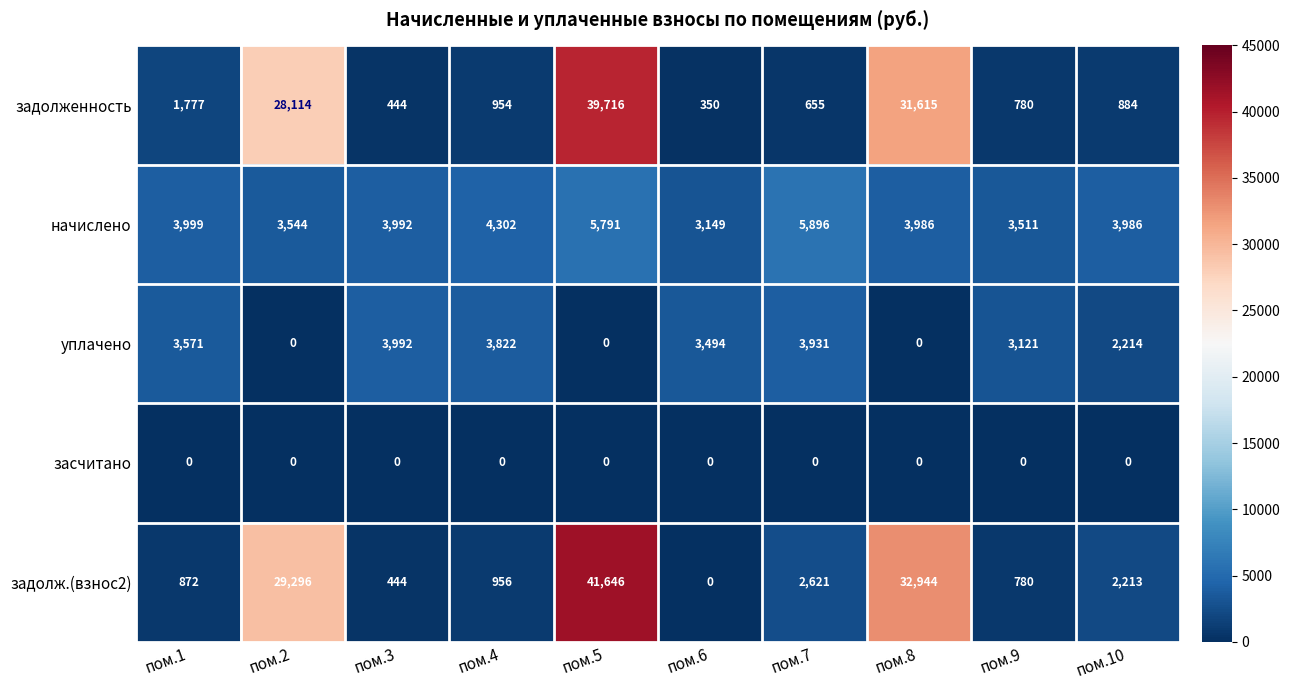

At how many categories does at least one series exceed 29120?

3